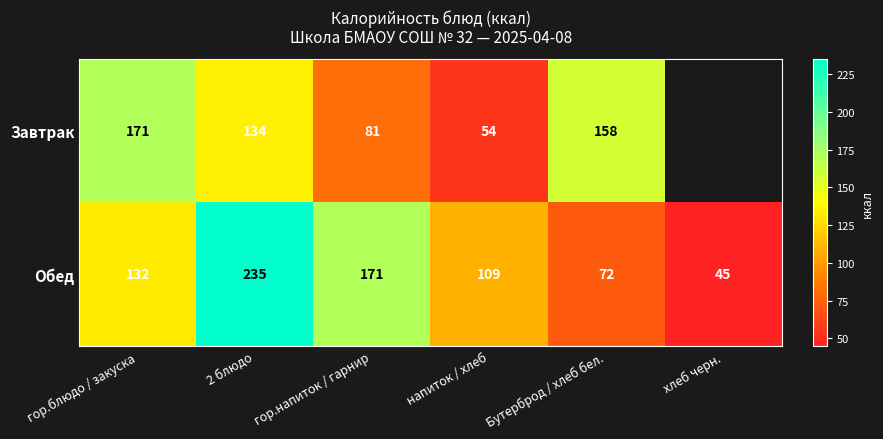

Is the value of Обед at гор.напиток / гарнир greater than the value of Завтрак at гор.напиток / гарнир?

Yes